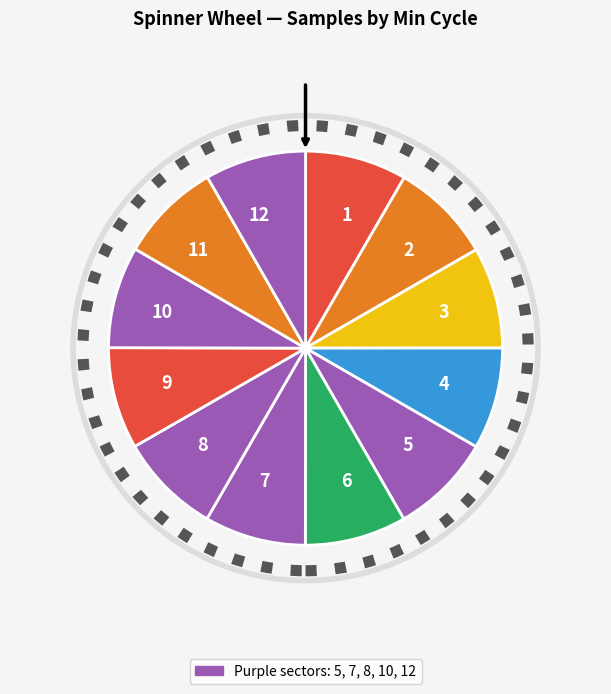

The 5 slice represents 14% of the pie. True or false?

False